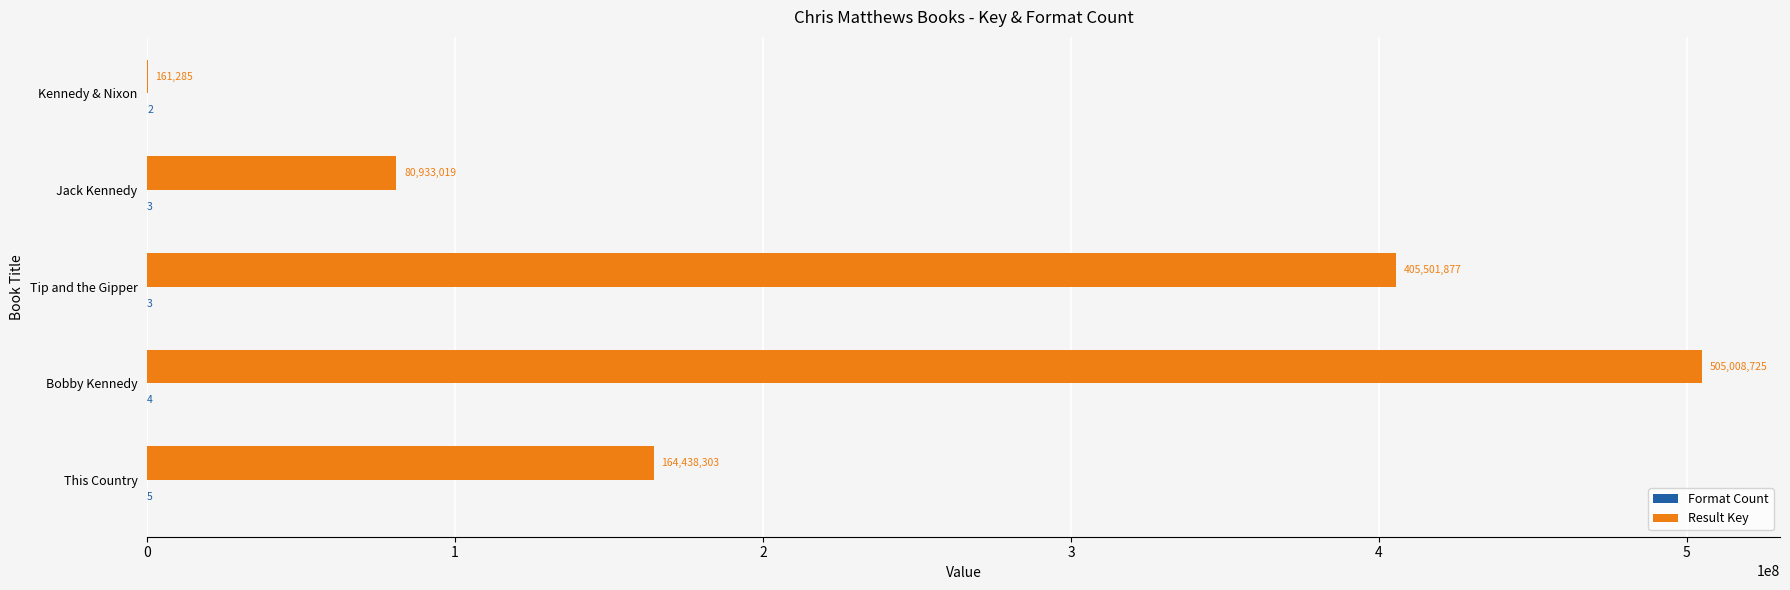

Which category has the highest value in the Result Key series?

Bobby Kennedy